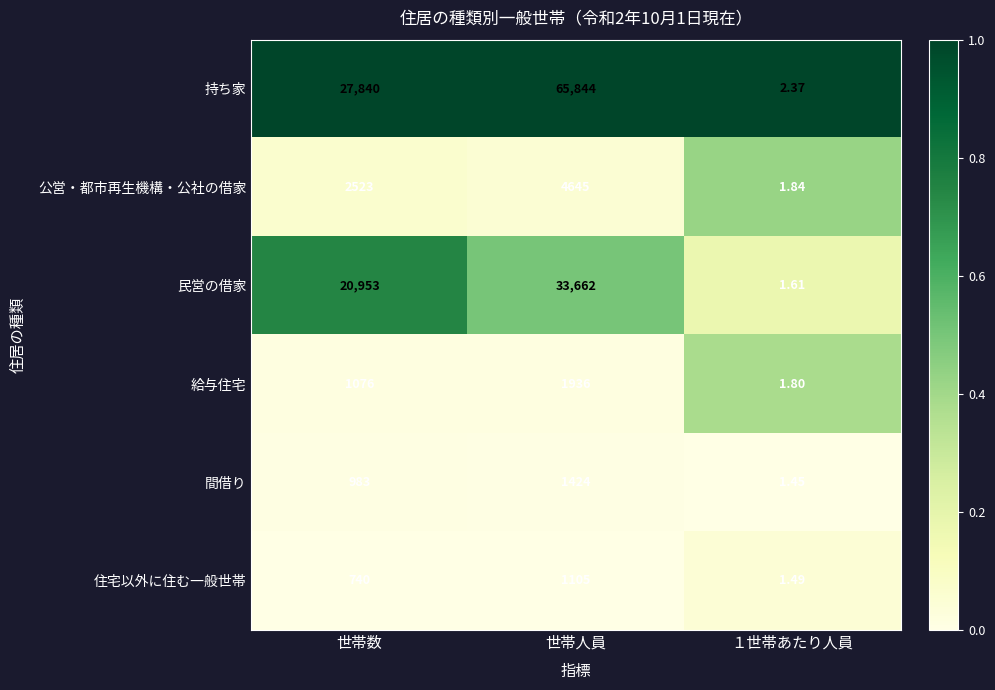

Where is 給与住宅 nearest to the value 968?

世帯数